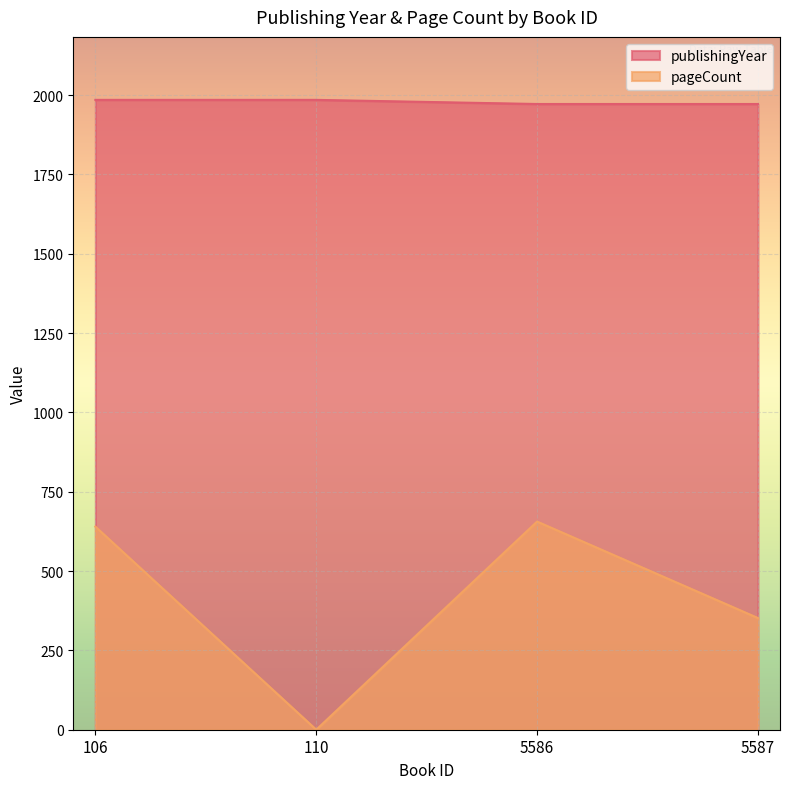

What are all the series names shown in the legend?

publishingYear, pageCount